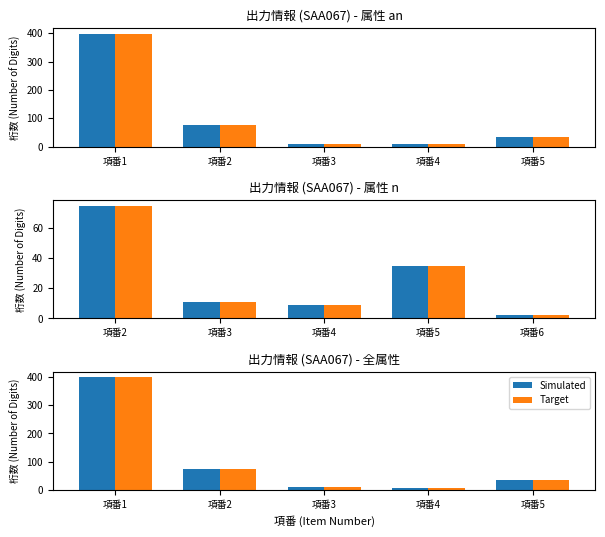

What is the total value across all series at 項番5?

70